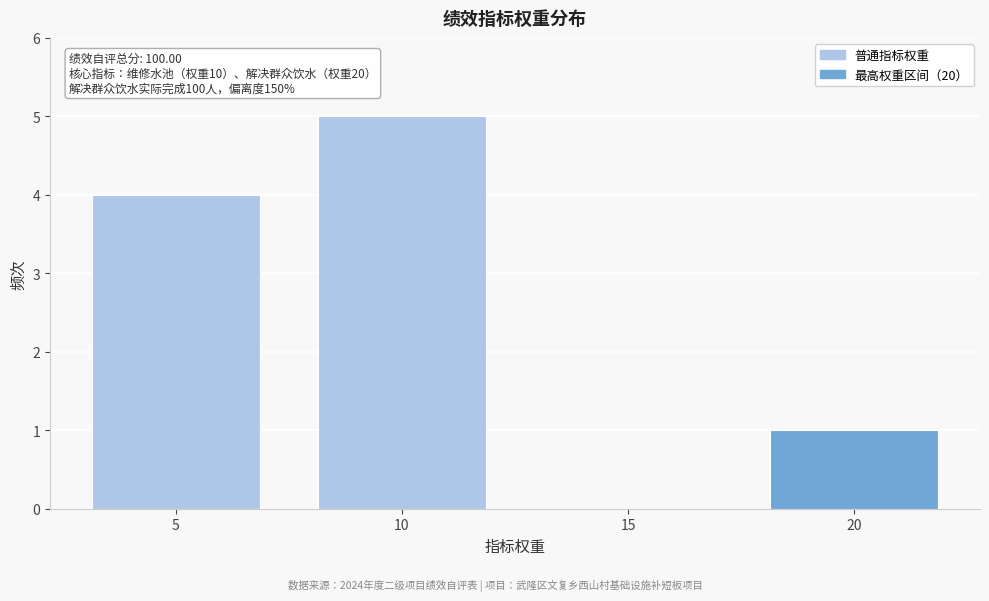

Reading left to right, what are all the values shown in this chart?

5=4	10=5	15=0	20=1